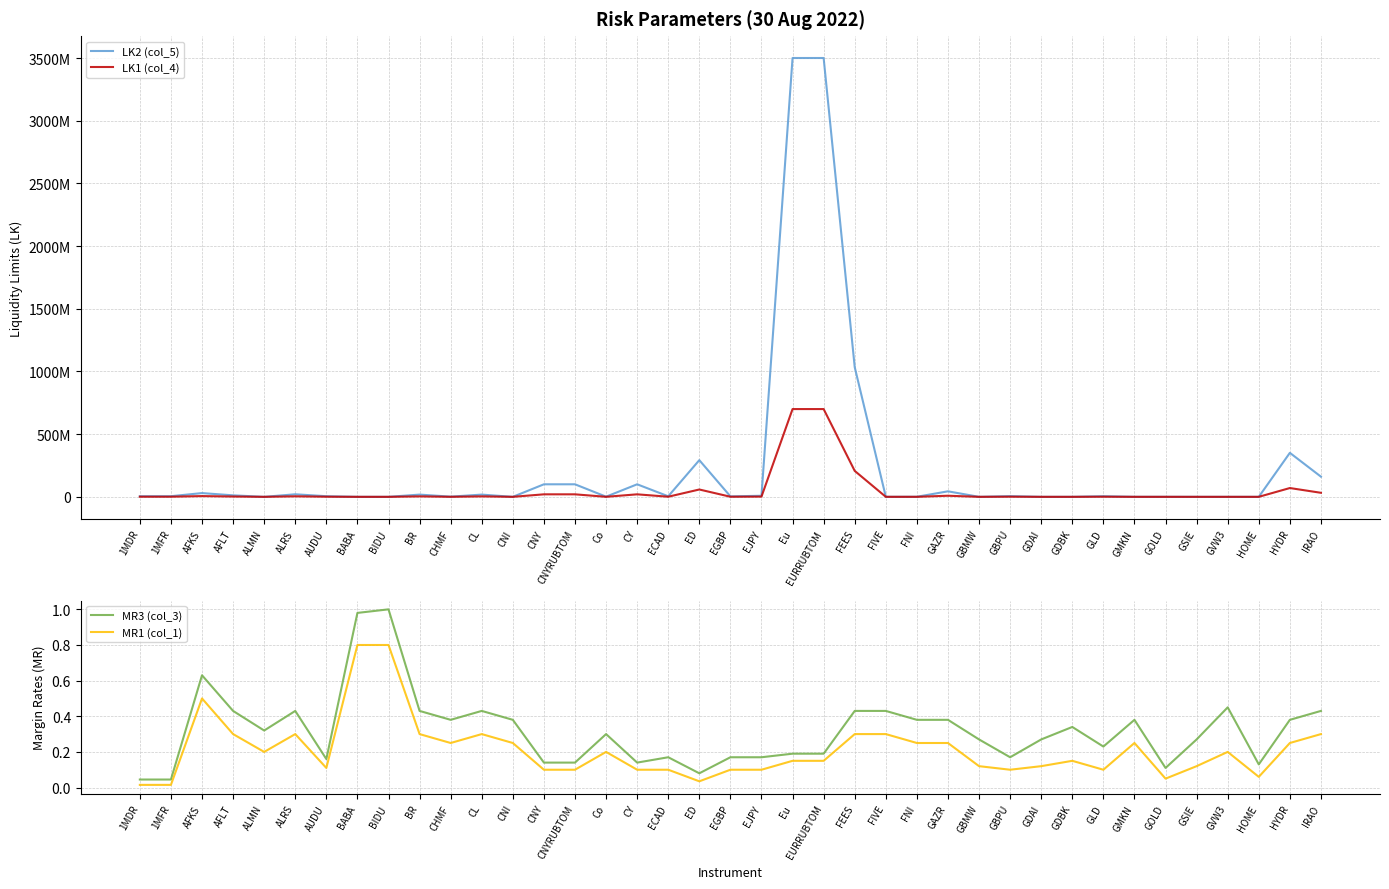

The value of LK2 (col_5) at Eu is 4809823933.8. True or false?

False